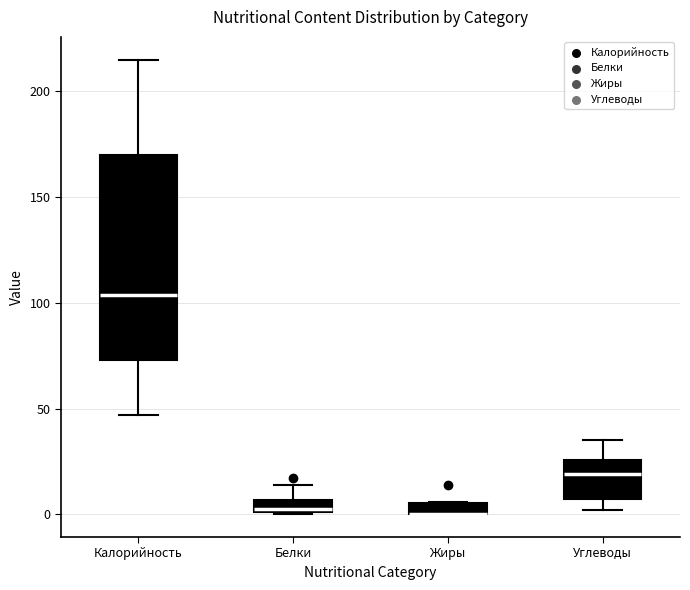

Which box is the tallest, from its lower edge to its upper edge?

Калорийность